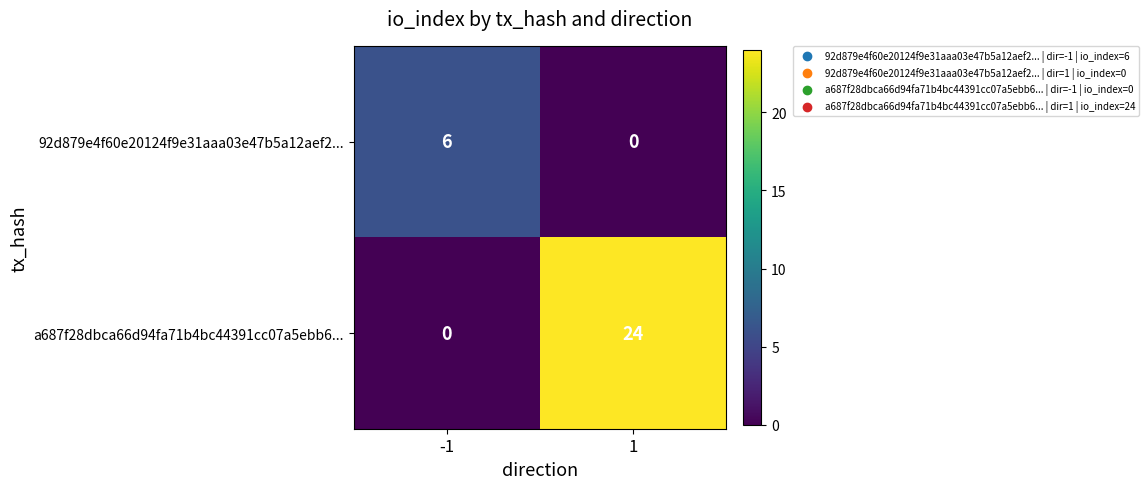

Which series has the widest spread of values?

a687f28dbca66d94fa71b4bc44391cc07a5ebb6...